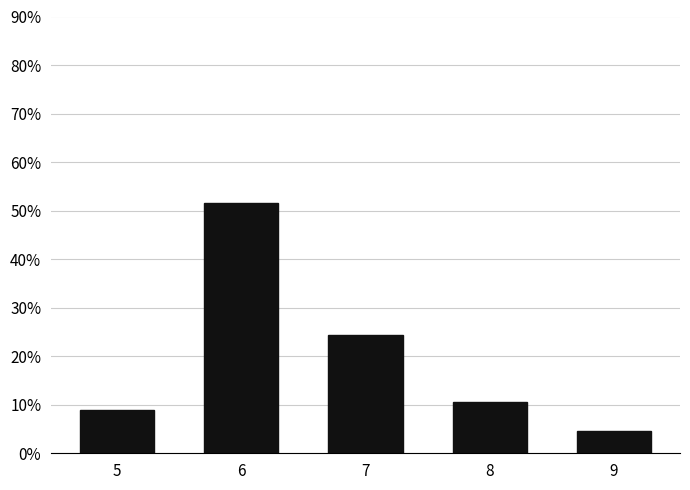

Are the bars horizontal?

No